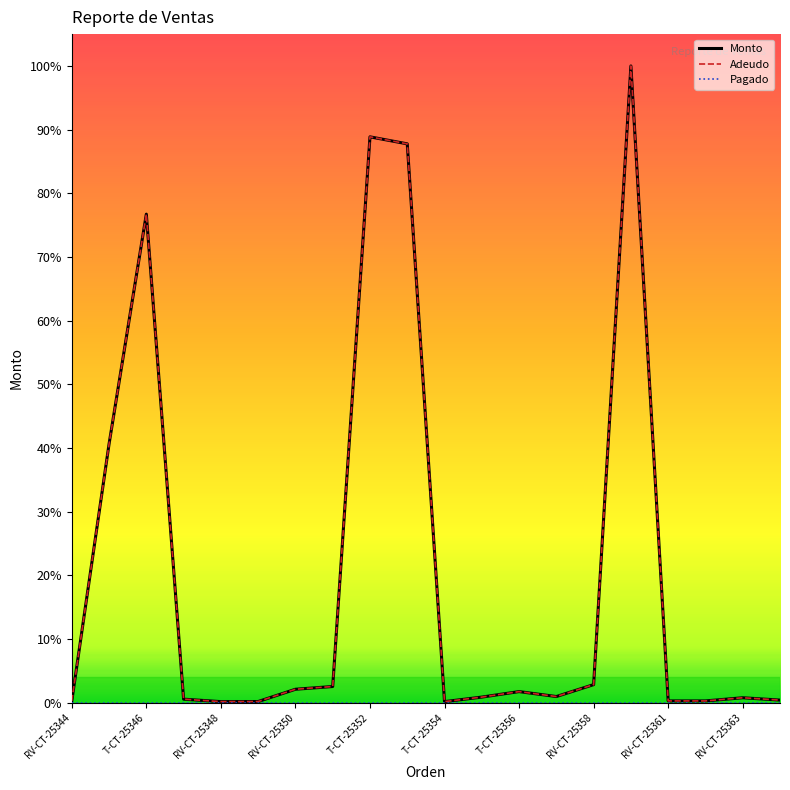

True or false: Adeudo and Monto intersect in this chart.

False